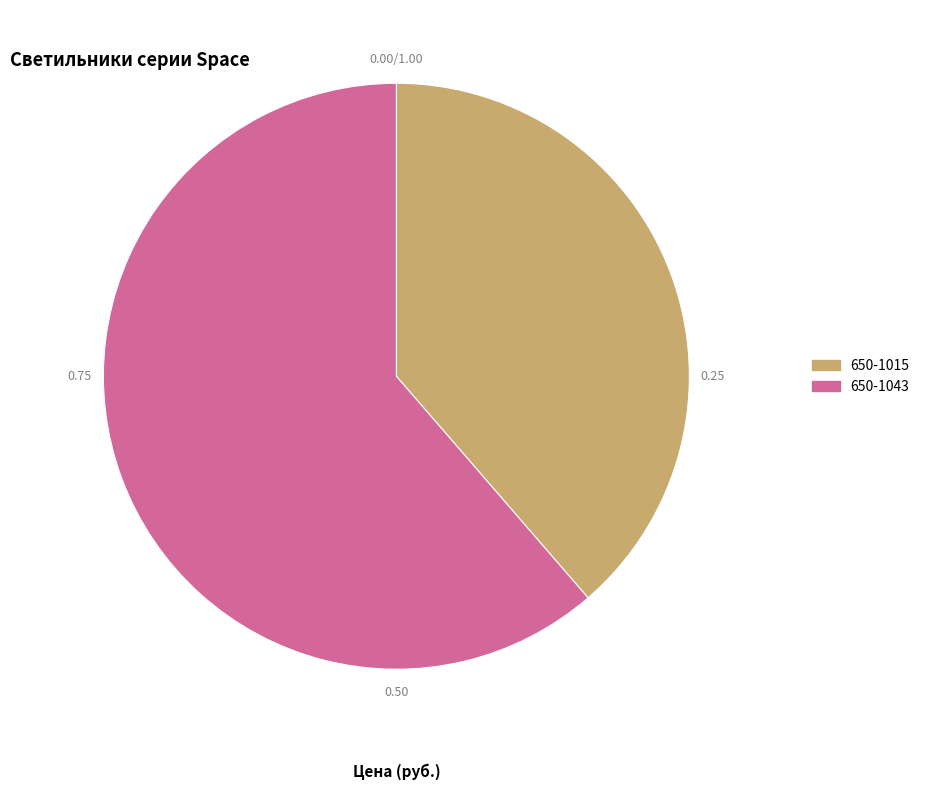

Which slice is the largest?

650-1043